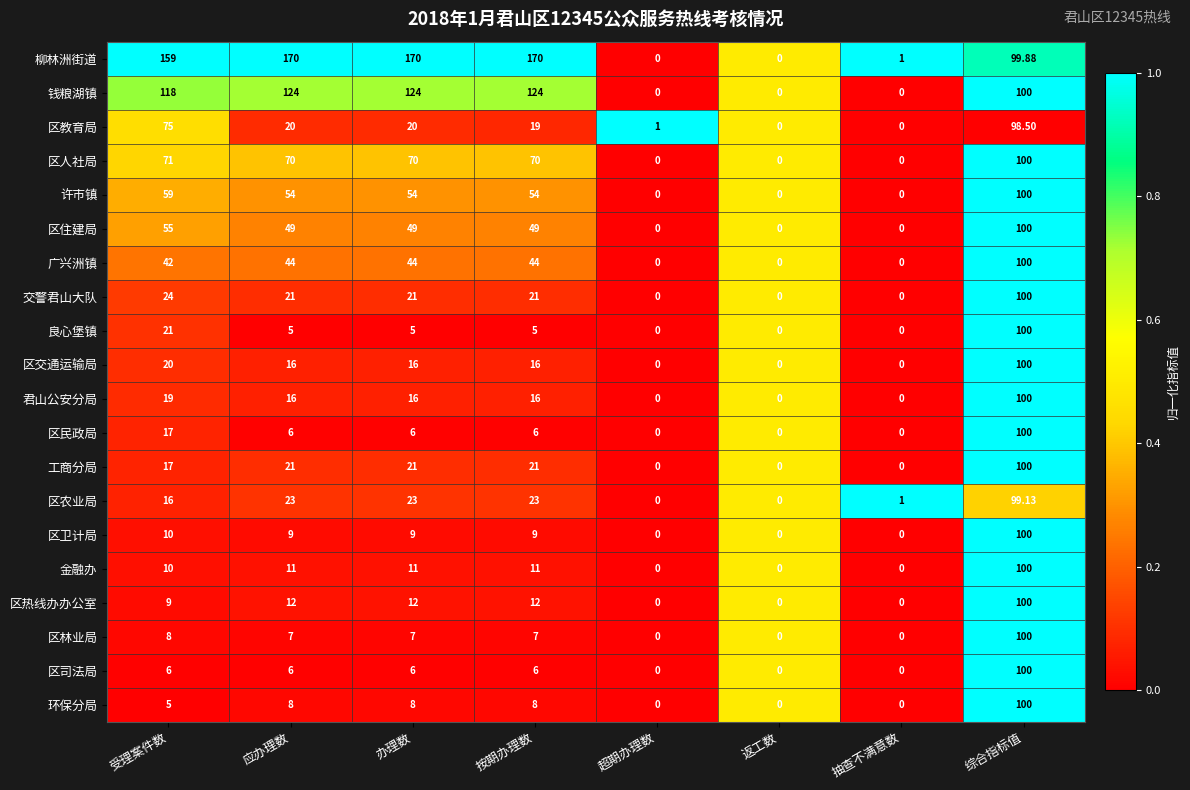

Which series has the widest spread of values?

柳林洲街道